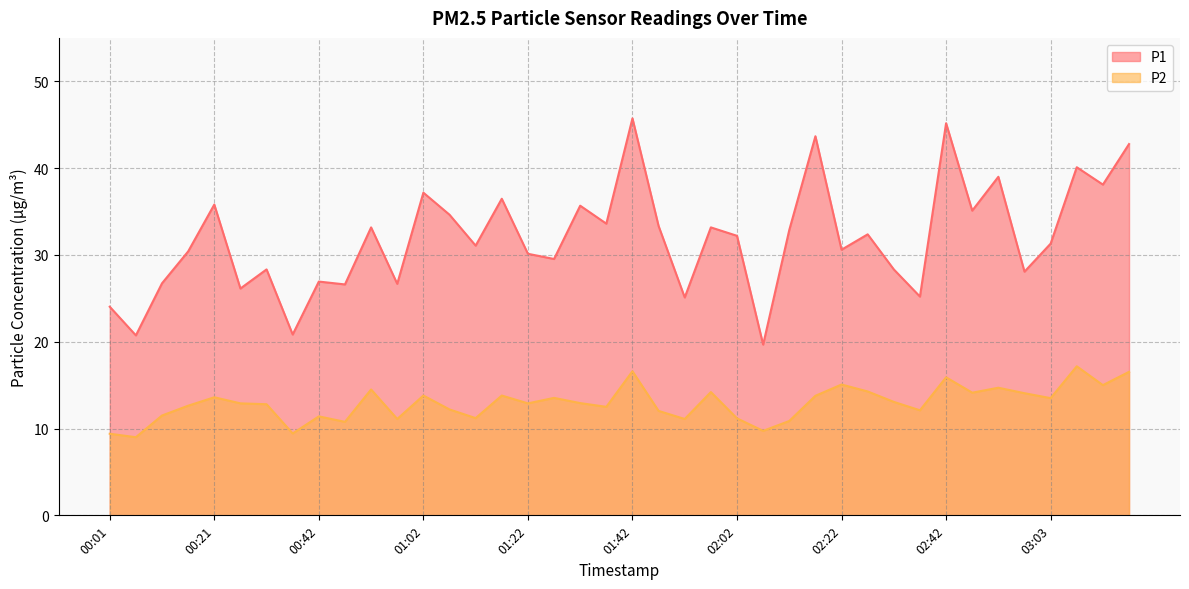

At which category does P1 reach its first local peak?

00:21